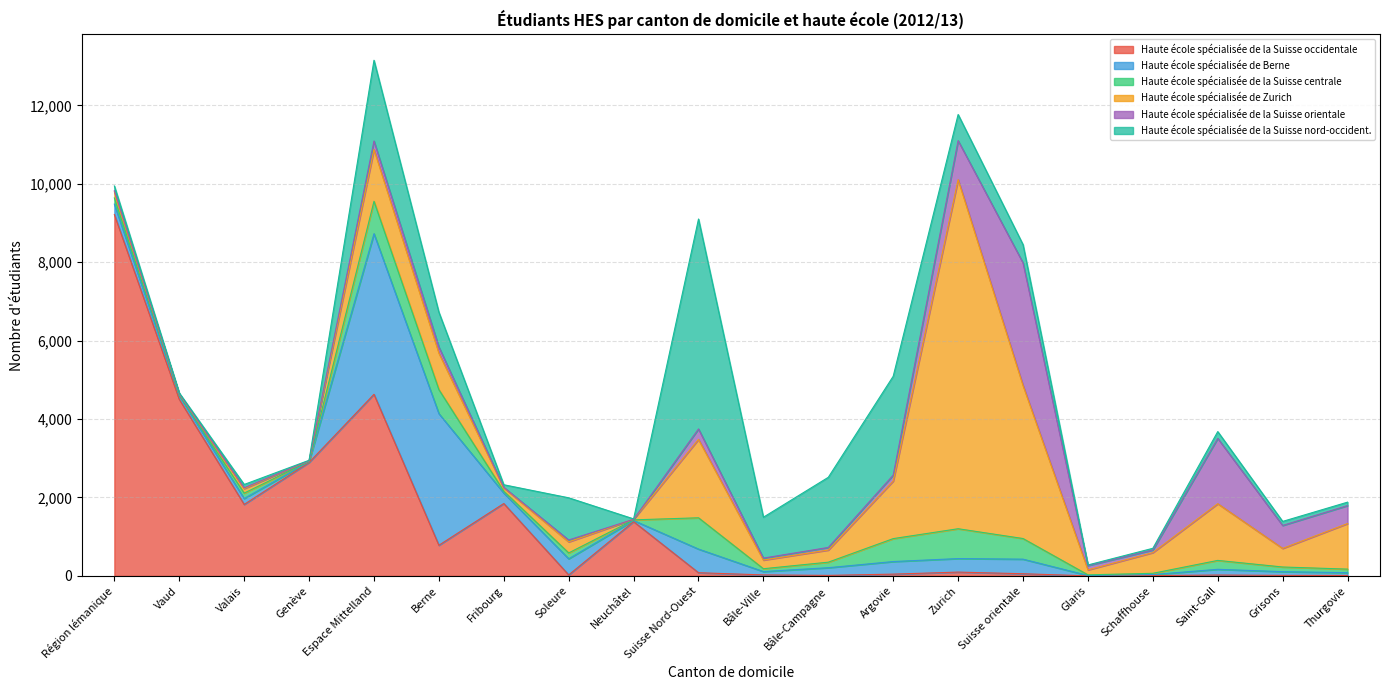

What is the total value across all series at Vaud?

4666